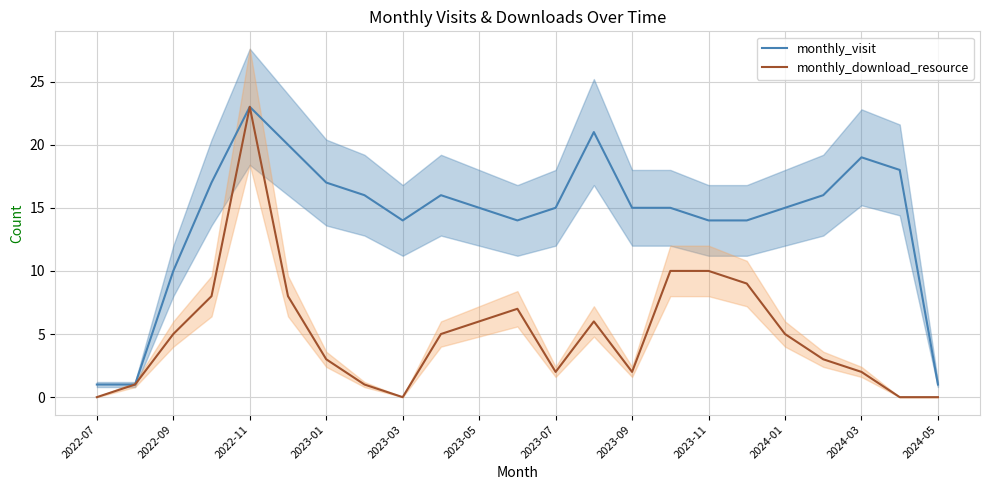

Is it true that monthly_visit equals 20 at 2023-09?

False